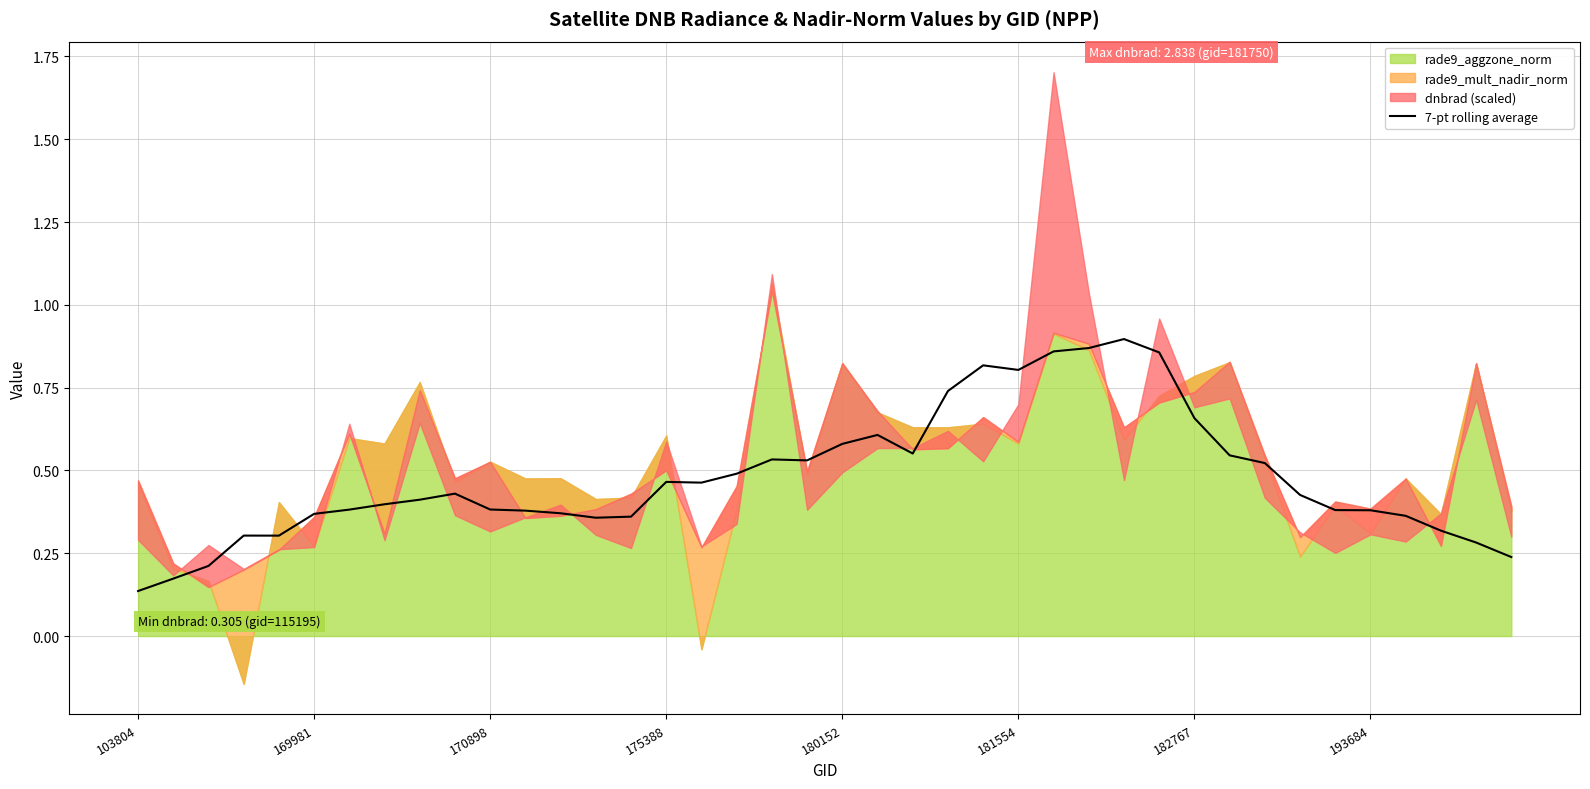

How many lines are shown in the chart?

1